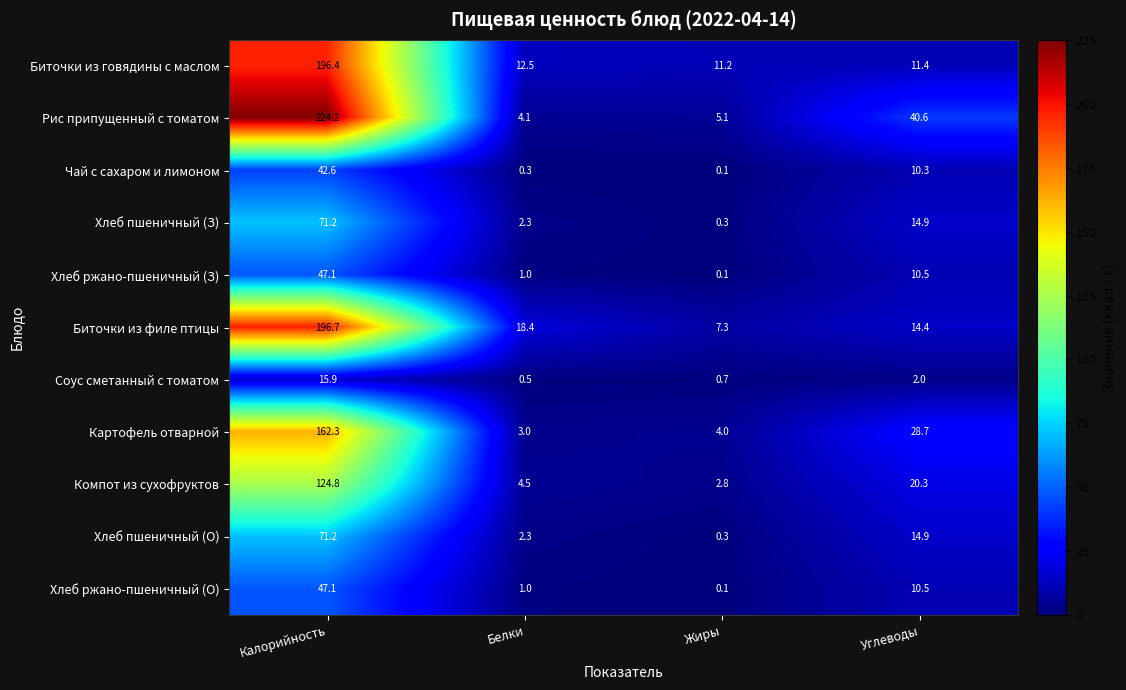

At which category does the chart reach its minimum across all series?

Жиры